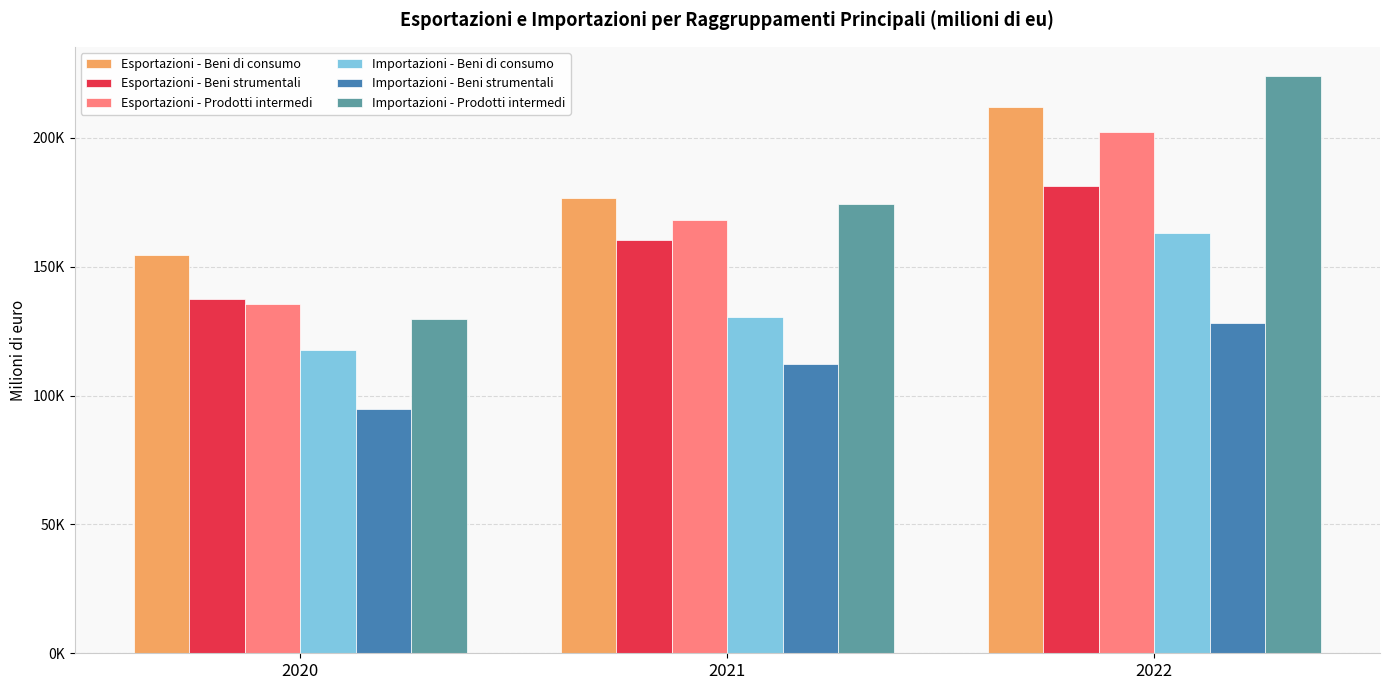

Which has a higher value, 2021 or 2022?

2022